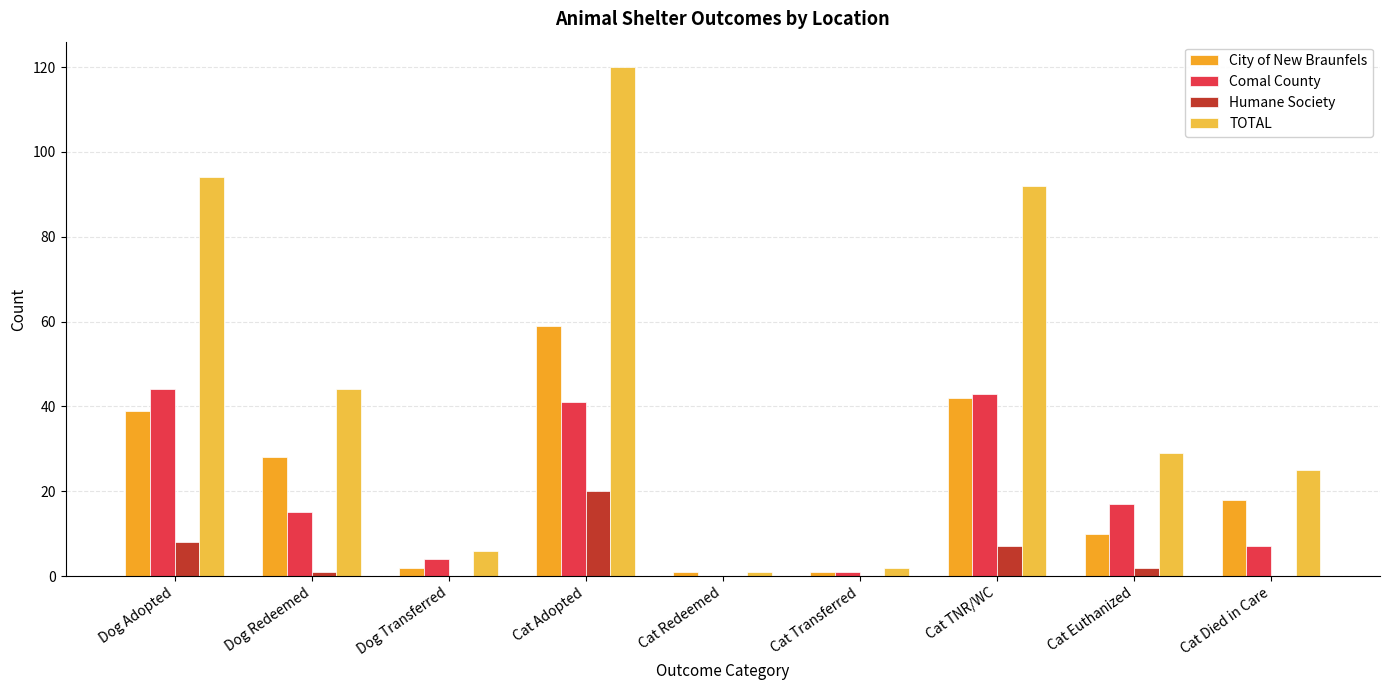

Which has a higher value, Cat Redeemed or Cat TNR/WC?

Cat TNR/WC